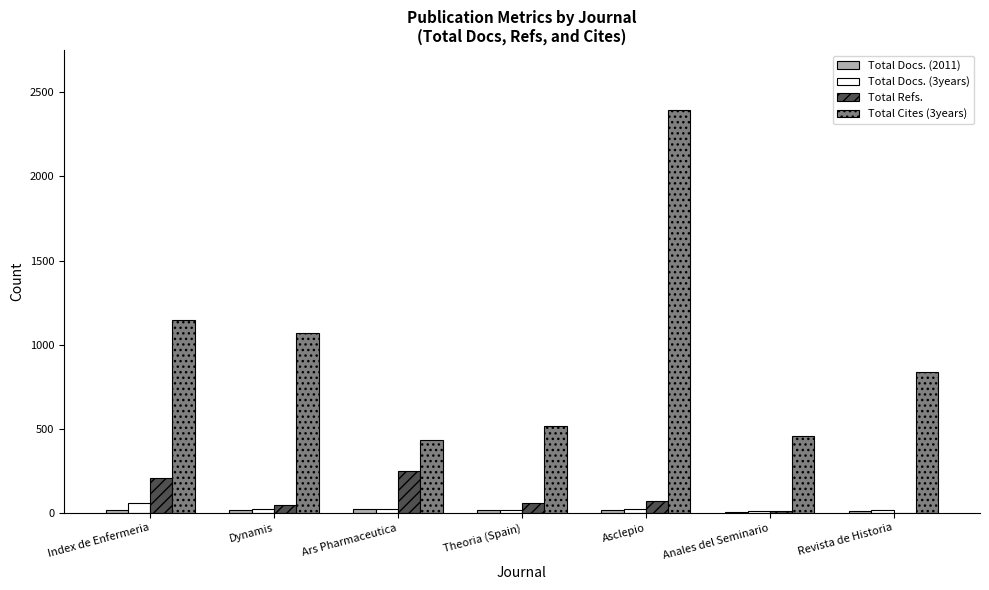

The Total Cites (3years) series shows 146 at Anales del Seminario. True or false?

False